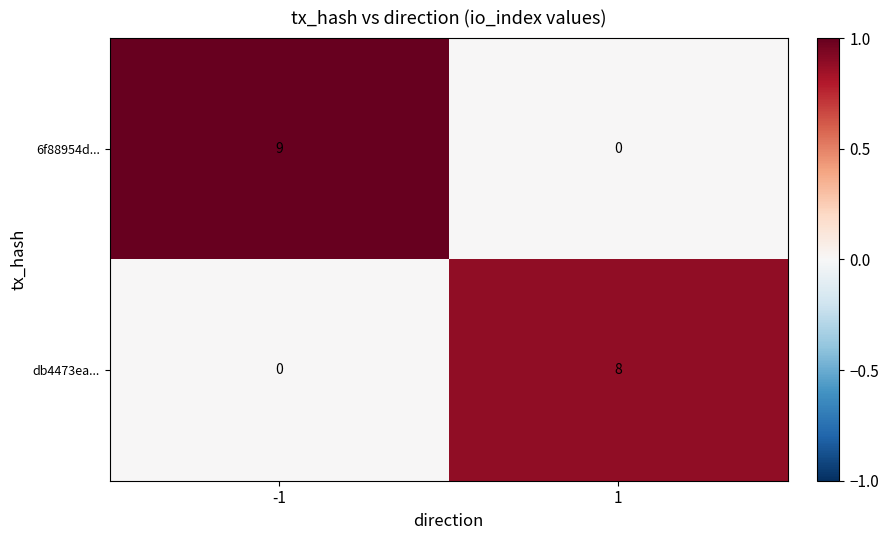

True or false: db4473ea... has a value of 2 at 1.

False